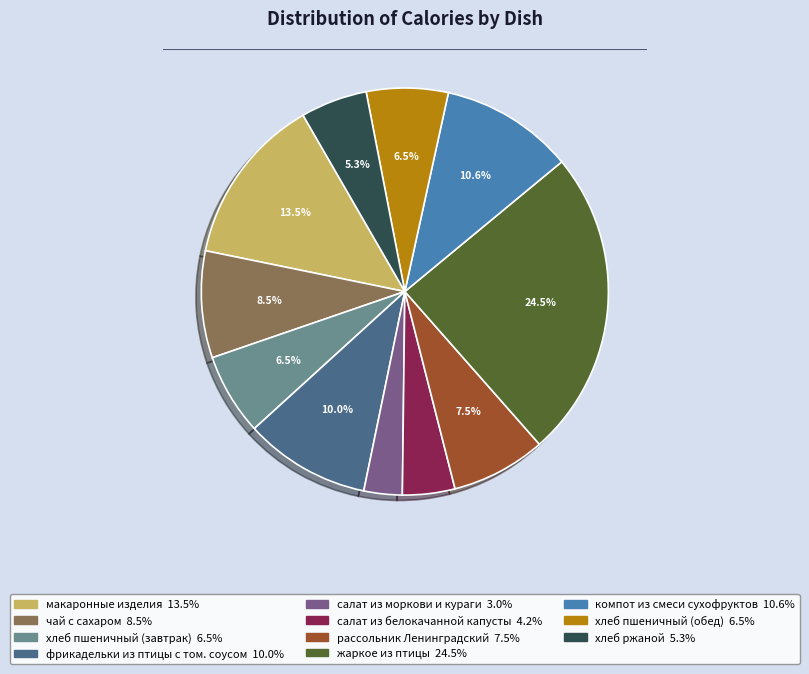

Does any single category account for the majority?

No